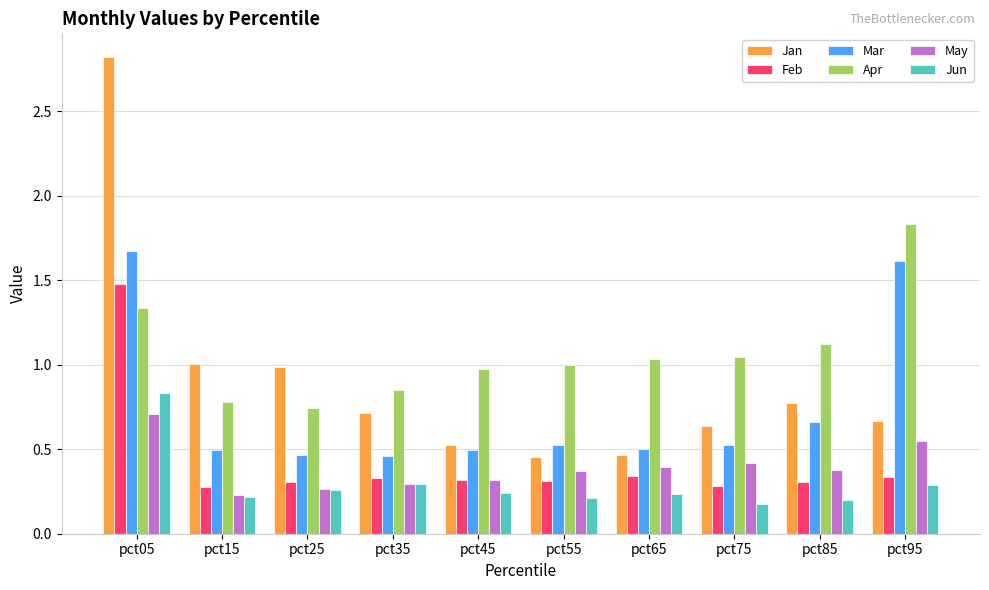

What is the highest value of the Mar series?

1.7